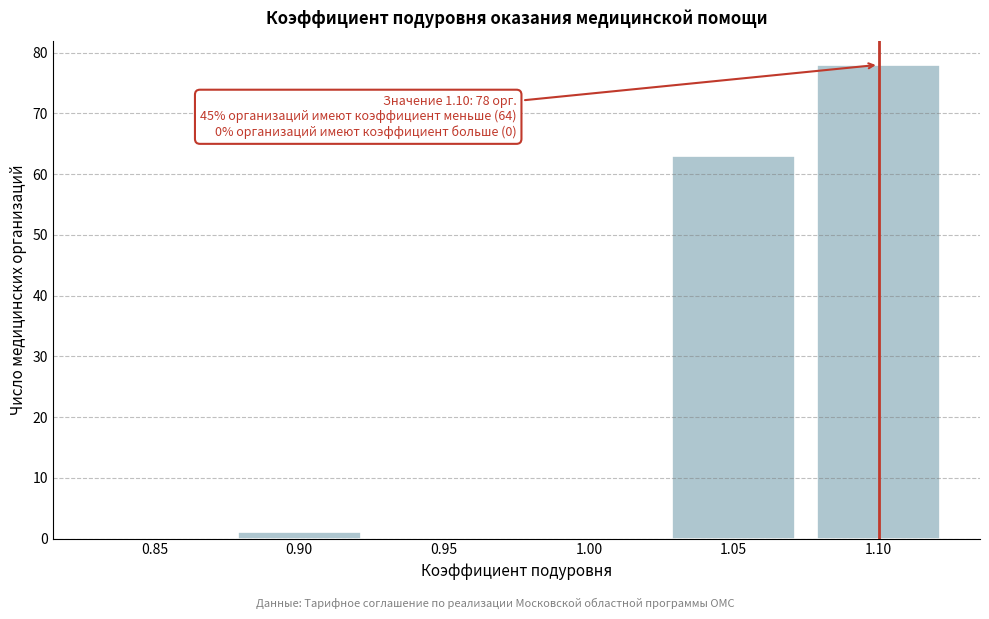

Reading left to right, transcribe all the data shown in this chart.

0.85=0	0.90=1	0.95=0	1.00=0	1.05=63	1.10=78